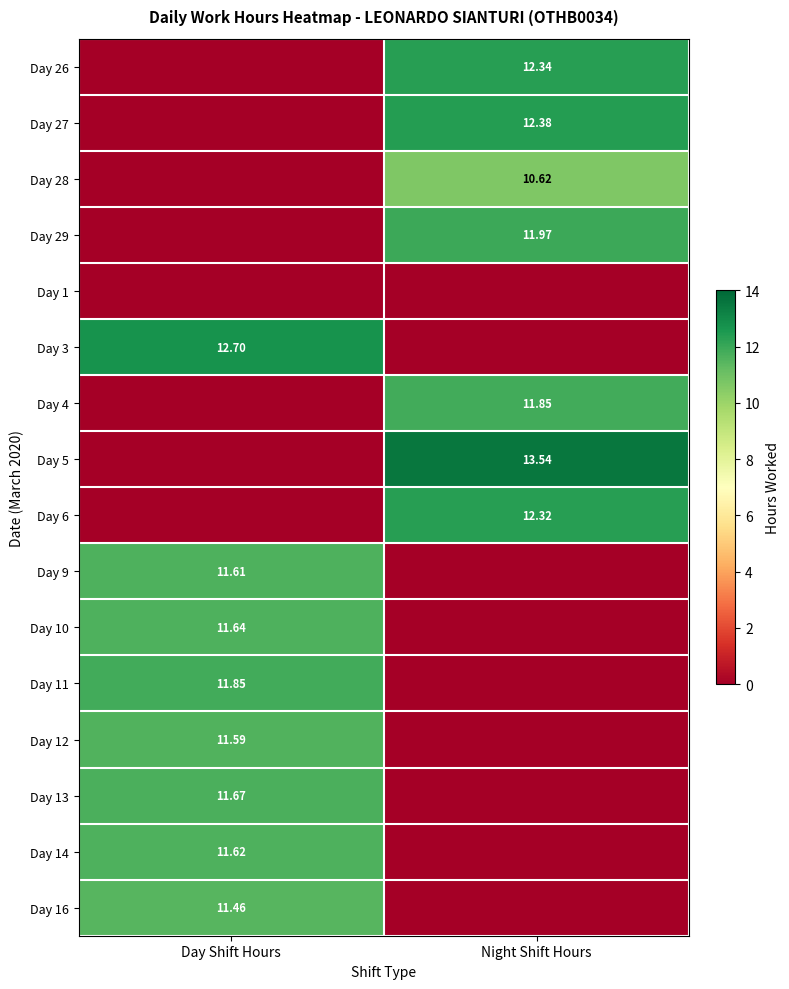

At how many categories does at least one series exceed 8?

2